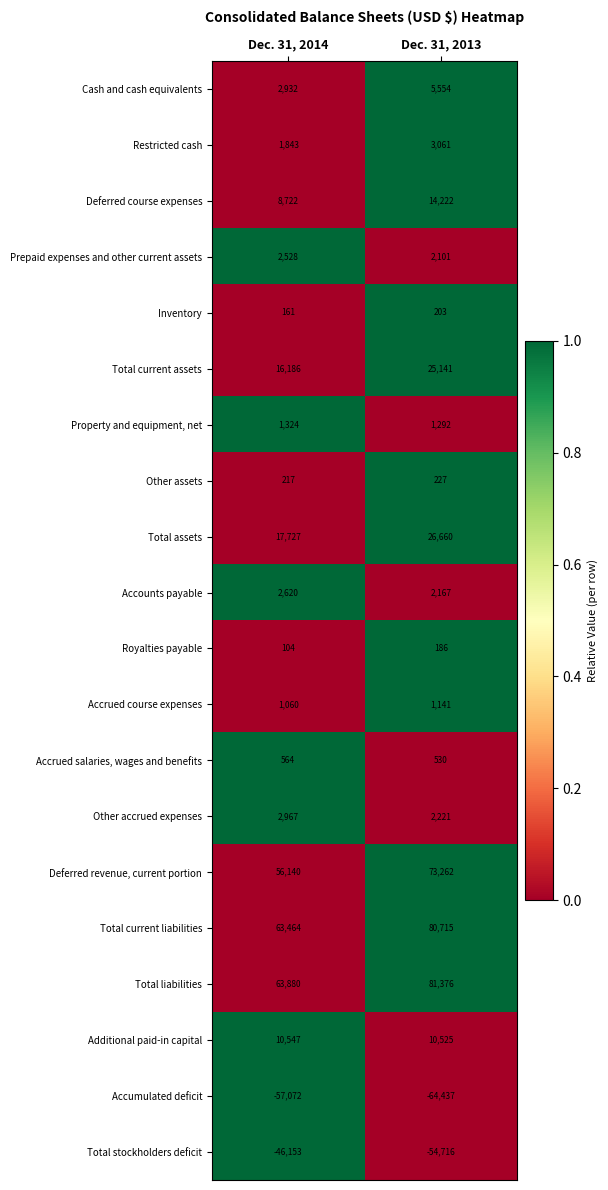

Which series changed the most between Dec. 31, 2014 and Dec. 31, 2013?

Total liabilities